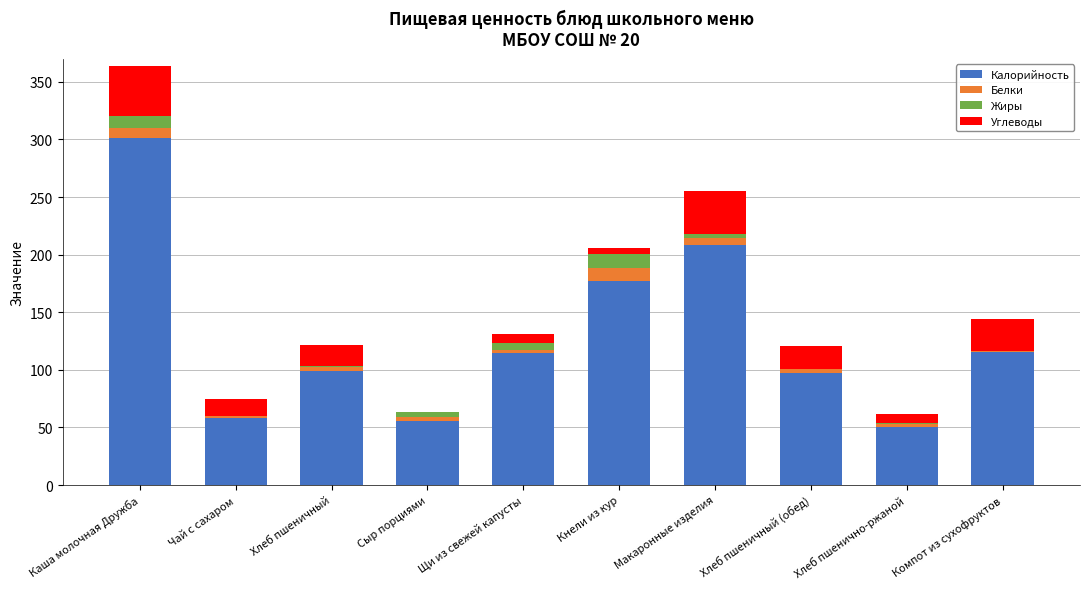

How many values in the Калорийность series exceed 114?

5